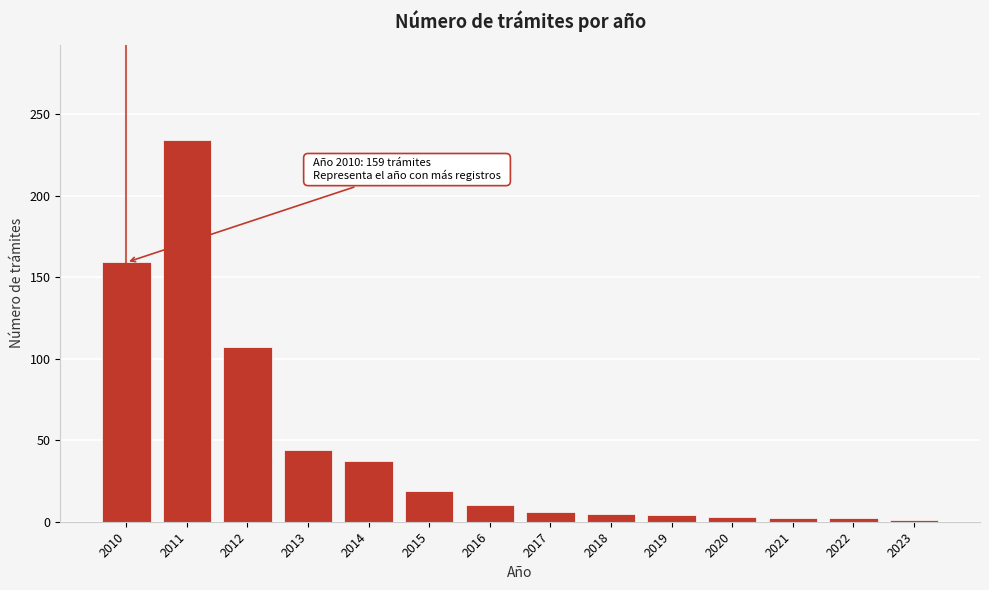

What is the ratio of the value at 2015 to the value at 2017?

3.2